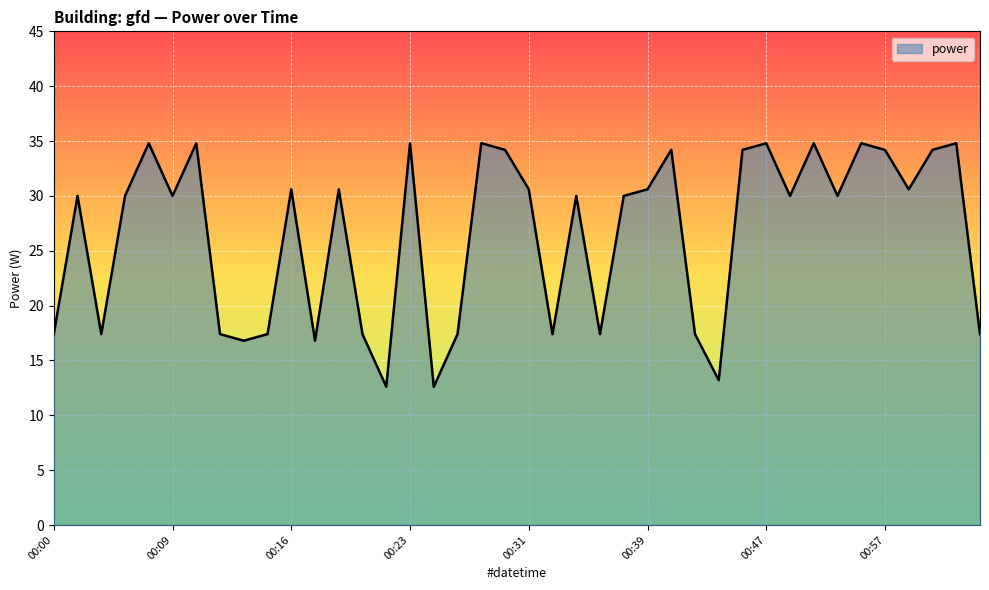

What is the minimum value shown in the chart?

12.6